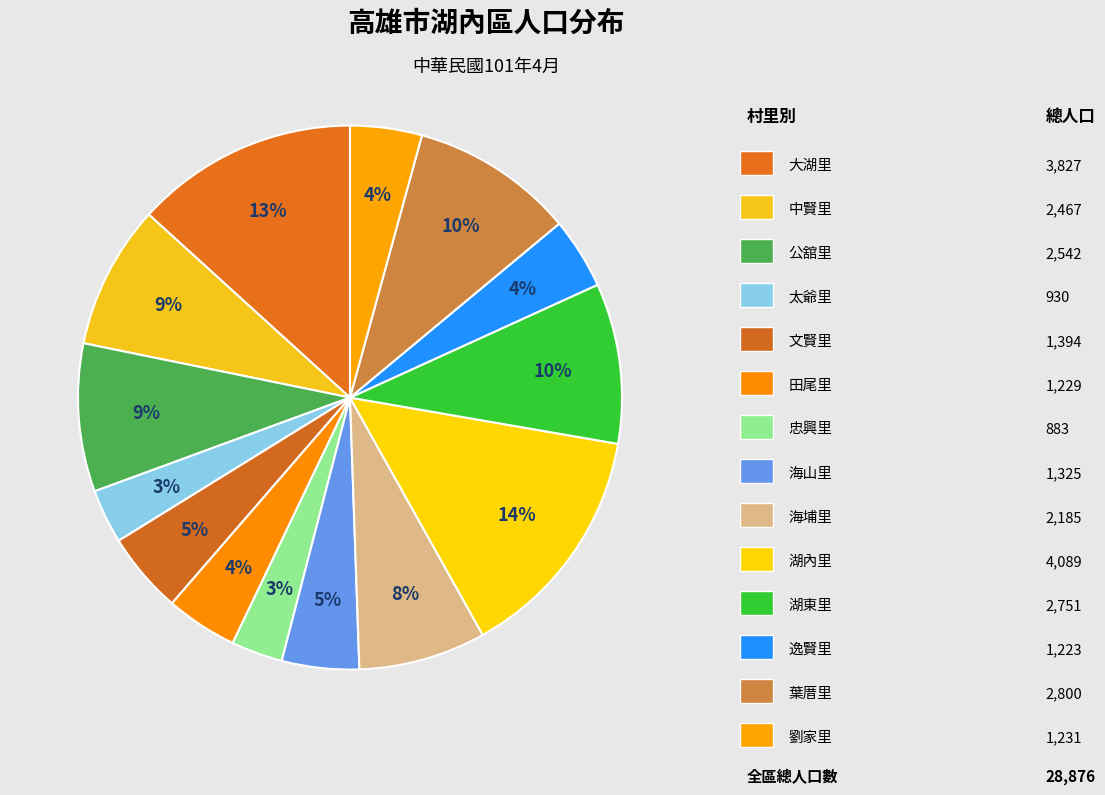

Which slice is the smallest?

忠興里